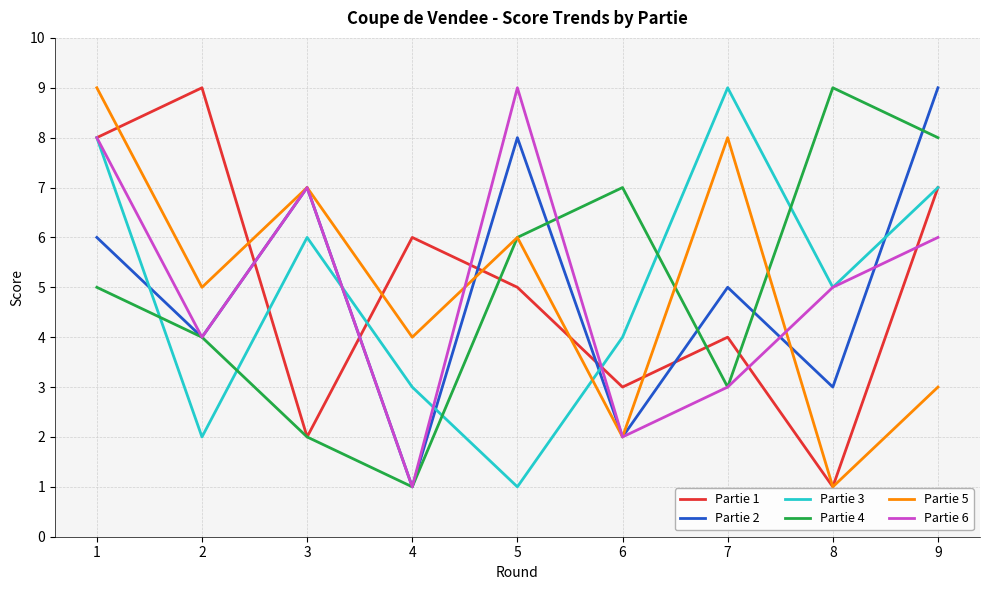

After their last crossing, which series has the higher values: Partie 3 or Partie 2?

Partie 2